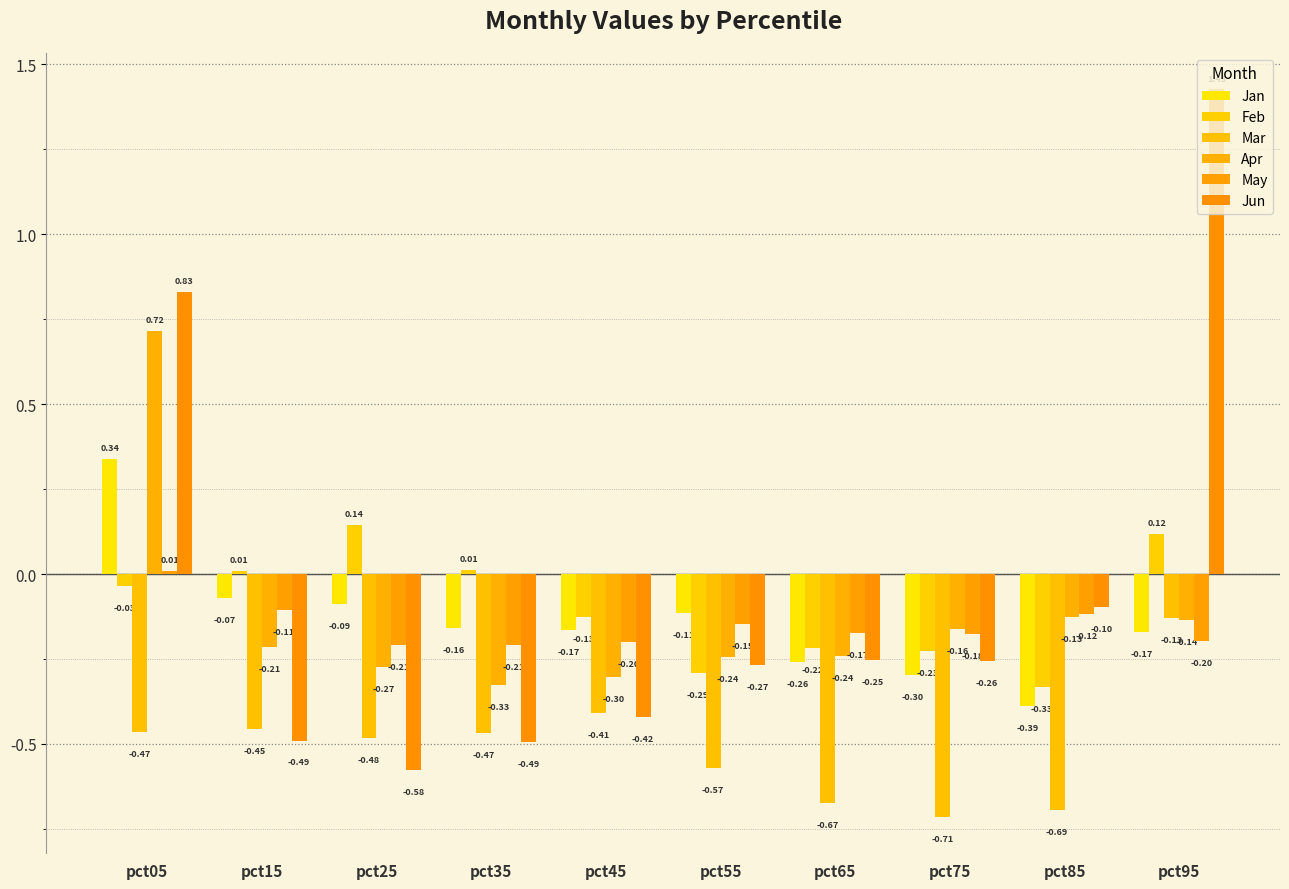

Are the bars horizontal?

No